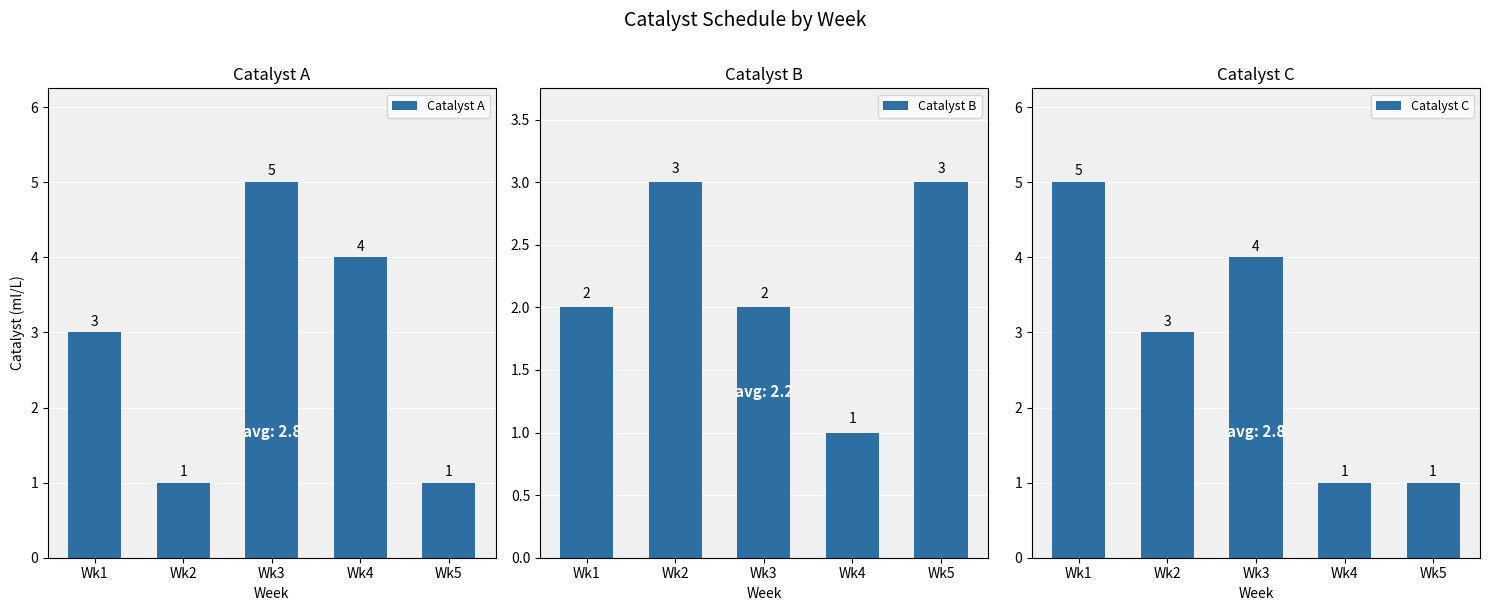

What is the minimum value for Catalyst A?

1